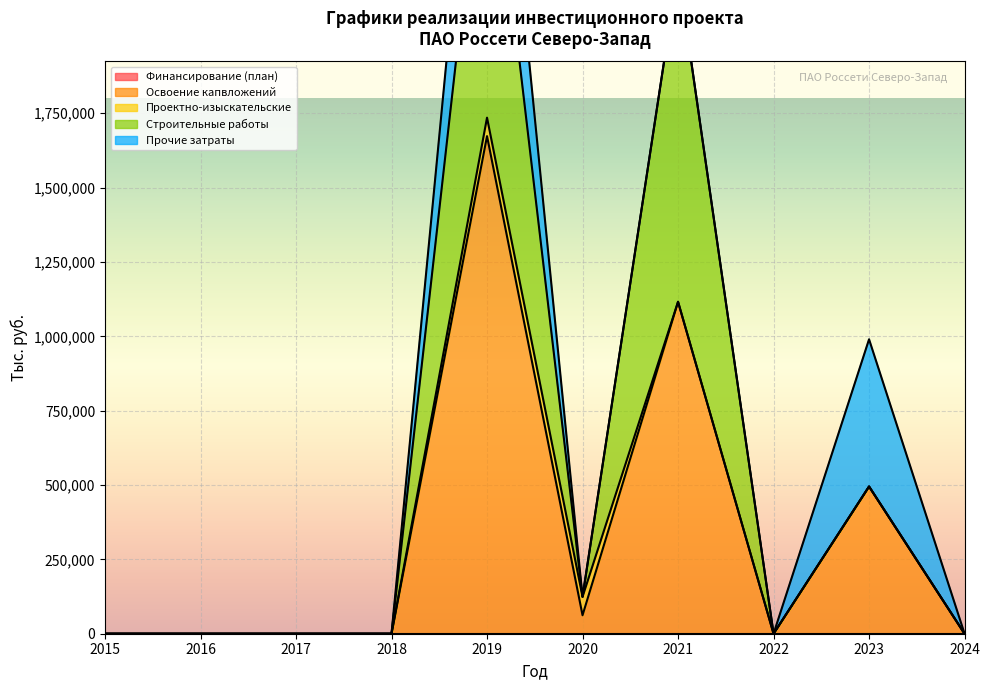

True or false: Освоение капвложений and Финансирование (план) intersect in this chart.

False